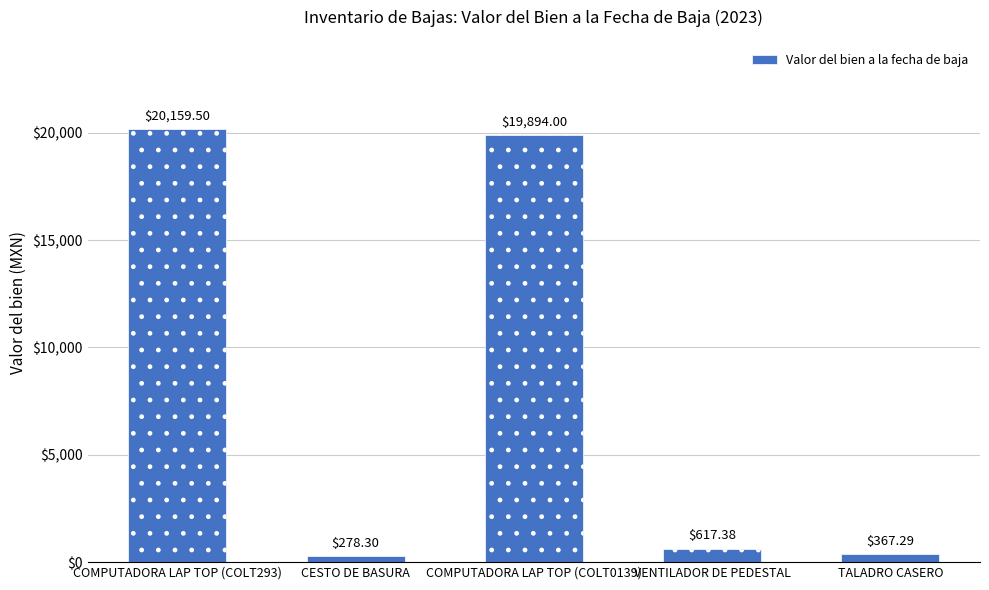

Rank the categories by value from lowest to highest.

CESTO DE BASURA, TALADRO CASERO, VENTILADOR DE PEDESTAL, COMPUTADORA LAP TOP (COLT0139), COMPUTADORA LAP TOP (COLT293)